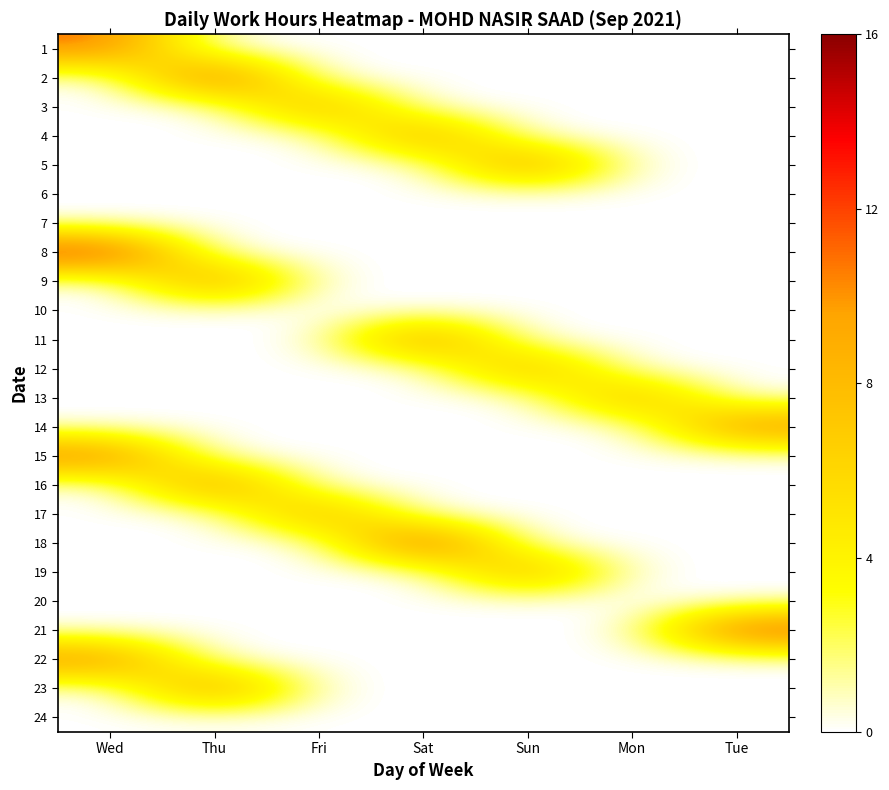

List the series in order of their peak value, highest first.

8, 18, 2, 21, 15, 1, 16, 22, 11, 14, 23, 5, 9, 4, 17, 19, 3, 13, 12, 6, 7, 10, 20, 24